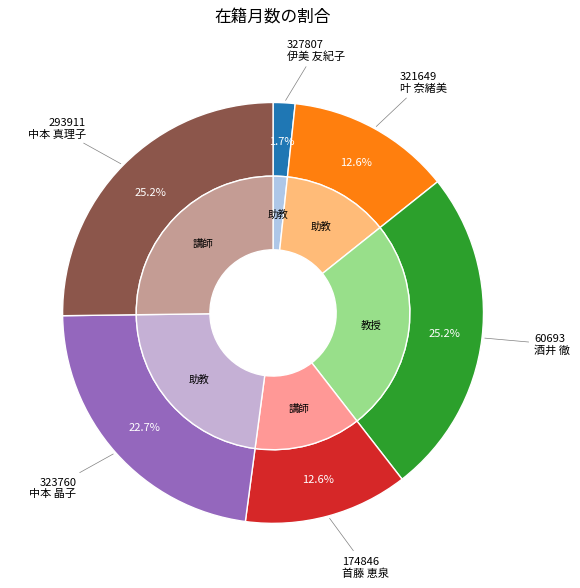

Do 327807
伊美 友紀子 and 321649
叶 奈緒美 together represent more than half of the pie?

No